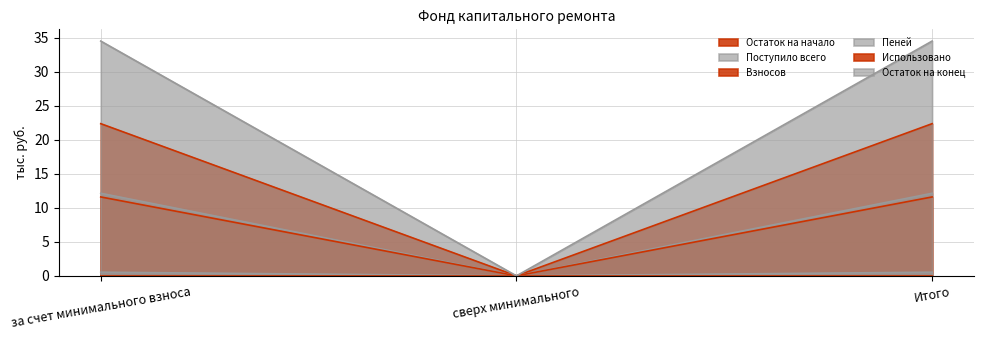

The Остаток на начало series shows 5.5 at за счет минимального взноса. True or false?

False